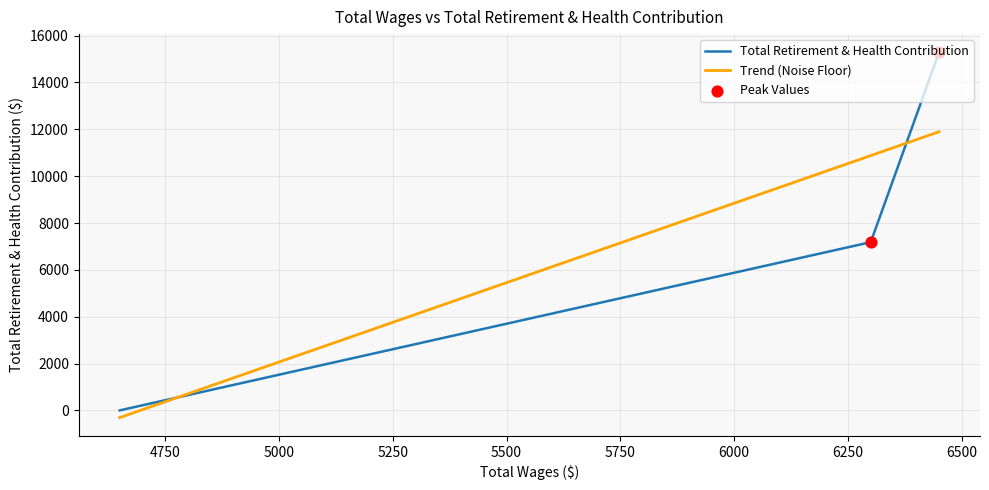

Which has a higher value, 6300.0 or 6450.0?

6450.0